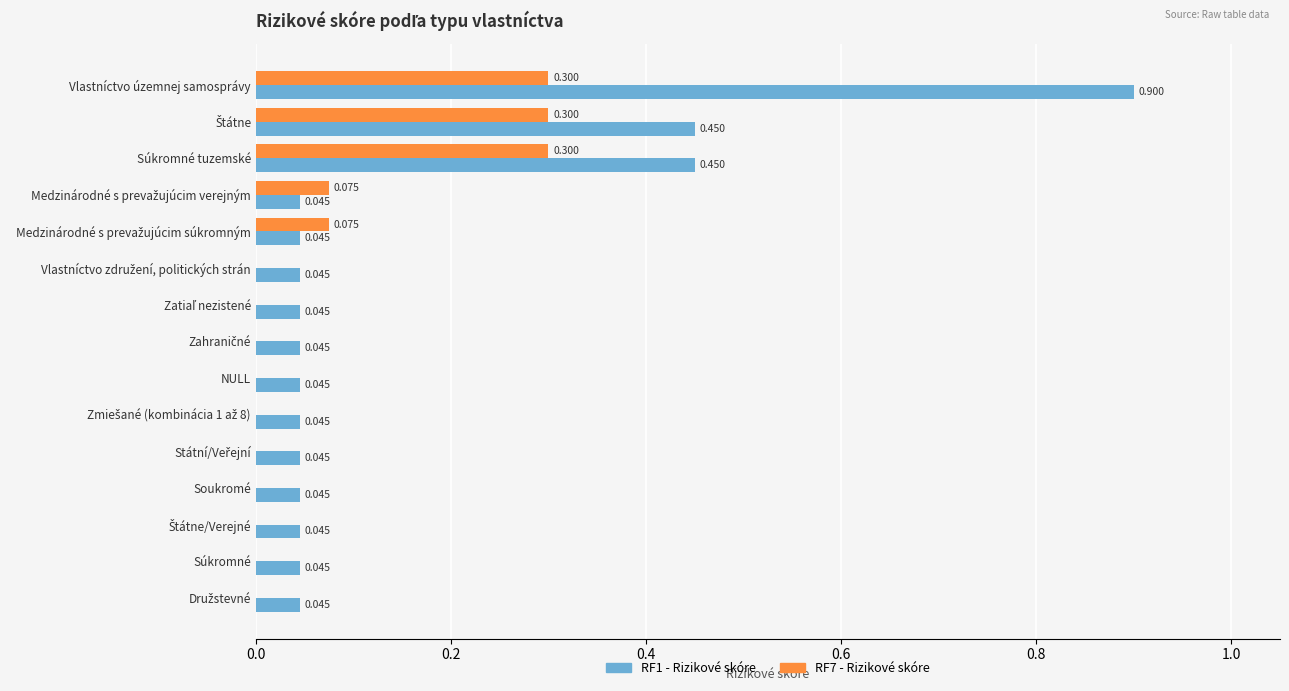

At which category is the sum across all series the highest?

Vlastníctvo územnej samosprávy